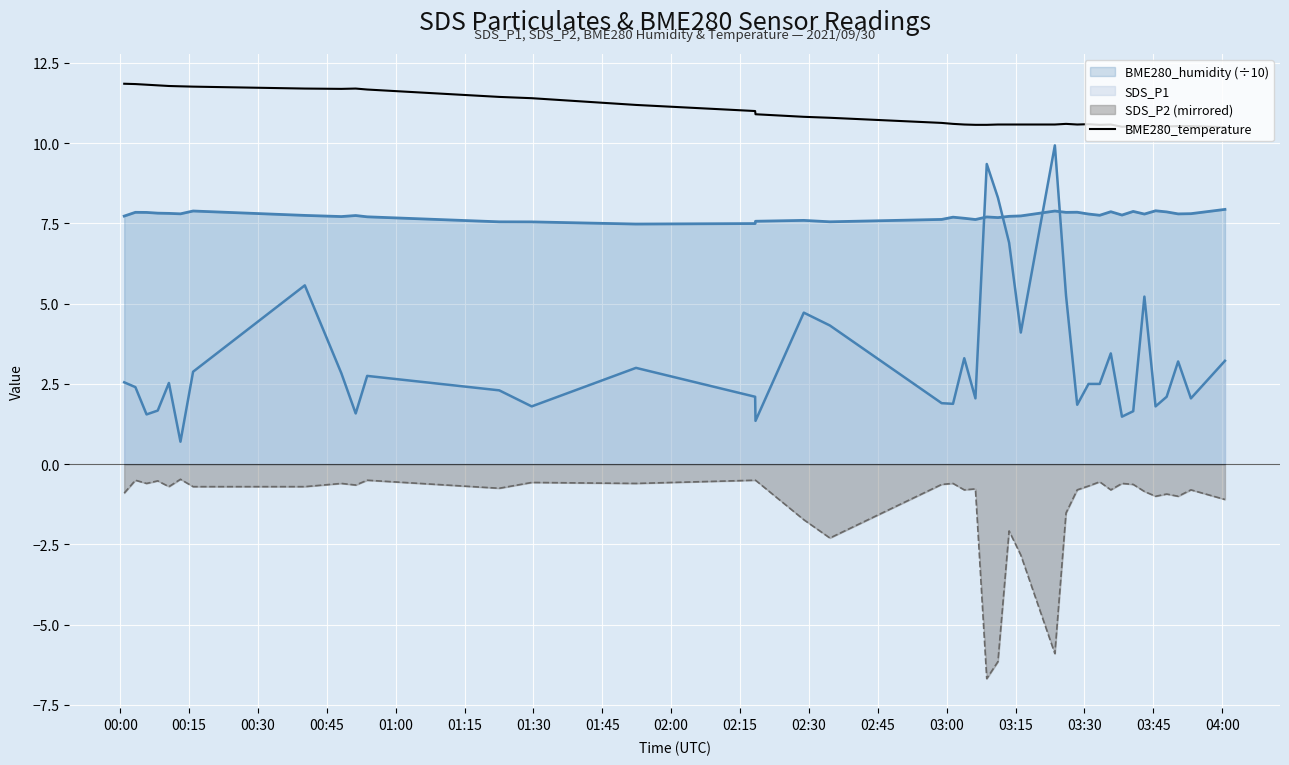

True or false: there are more than 2 points higher than both neighbors.

True